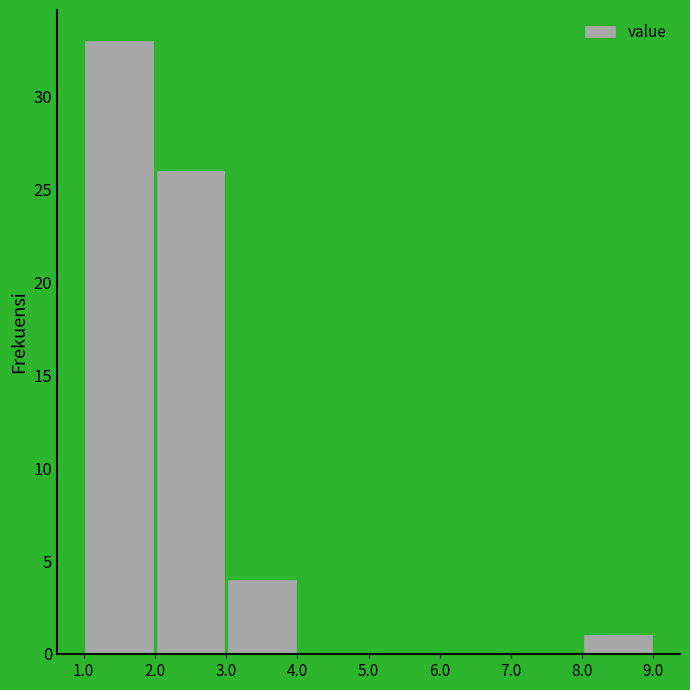

Reading left to right, transcribe this chart: for each bar, give the range it covers on the x-axis and its height. The values are not printed on the chart, so give them approximately, as read against the axis.

1.0 to 2.0: 33
2.0 to 3.0: 26
3.0 to 4.0: 4
4.0 to 5.0: 0
5.0 to 6.0: 0
6.0 to 7.0: 0
7.0 to 8.0: 0
8.0 to 9.0: 1